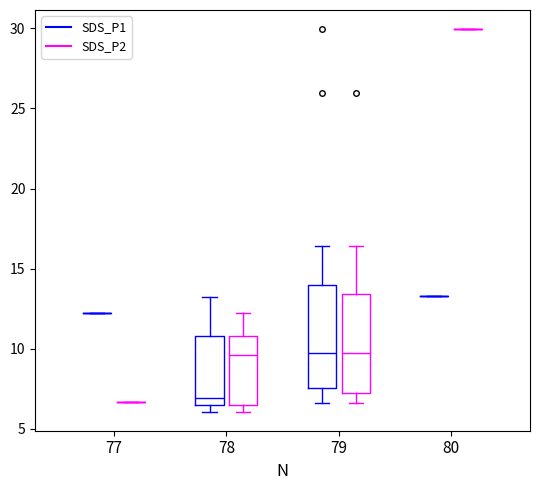

Reading left to right, read every box against the y-axis: the position of its median line, the range the box covers, and the ends of its whiskers. The values are not printed on the chart, so give them approximately, as read against the axis.

77 (SDS_P1): box collapsed to a line at 12.0, whiskers 12.0 to 12.0
77 (SDS_P2): box collapsed to a line at 6.5, whiskers 6.5 to 6.5
78 (SDS_P1): median 7.0, box 6.5 to 11.0, whiskers 6.0 to 13.0
78 (SDS_P2): median 9.5, box 6.5 to 11.0, whiskers 6.0 to 12.0
79 (SDS_P1): median 9.5, box 7.5 to 14.0, whiskers 6.5 to 16.5
79 (SDS_P2): median 9.5, box 7.0 to 13.5, whiskers 6.5 to 16.5
80 (SDS_P1): box collapsed to a line at 13.5, whiskers 13.5 to 13.5
80 (SDS_P2): box collapsed to a line at 30.0, whiskers 30.0 to 30.0